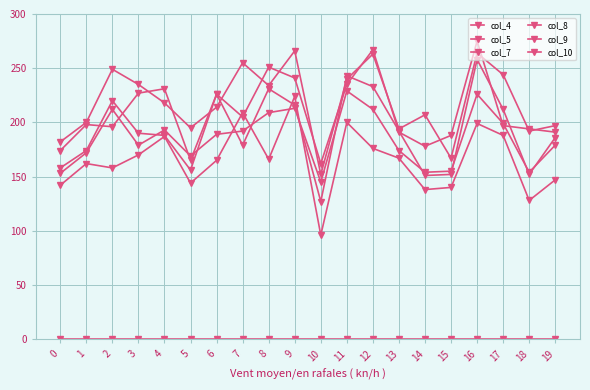

Rank the series at 1 from lowest to highest value.

col_10, col_9, col_8, col_7, col_5, col_4